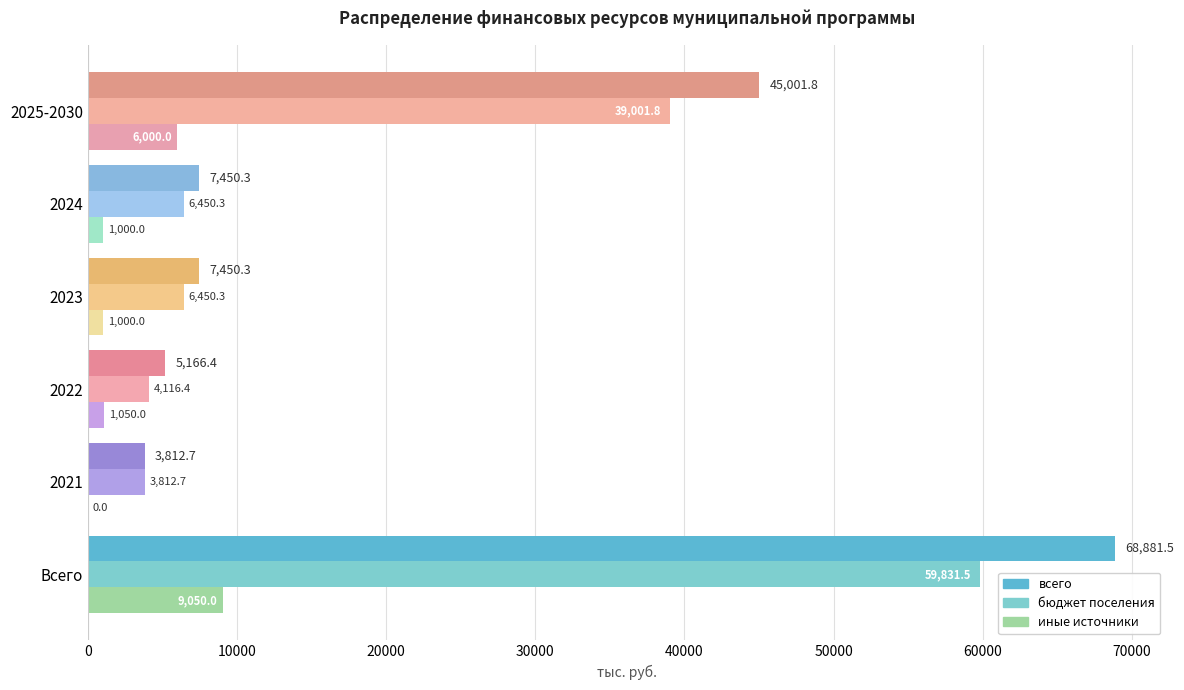

At which category is the sum across all series the highest?

Всего